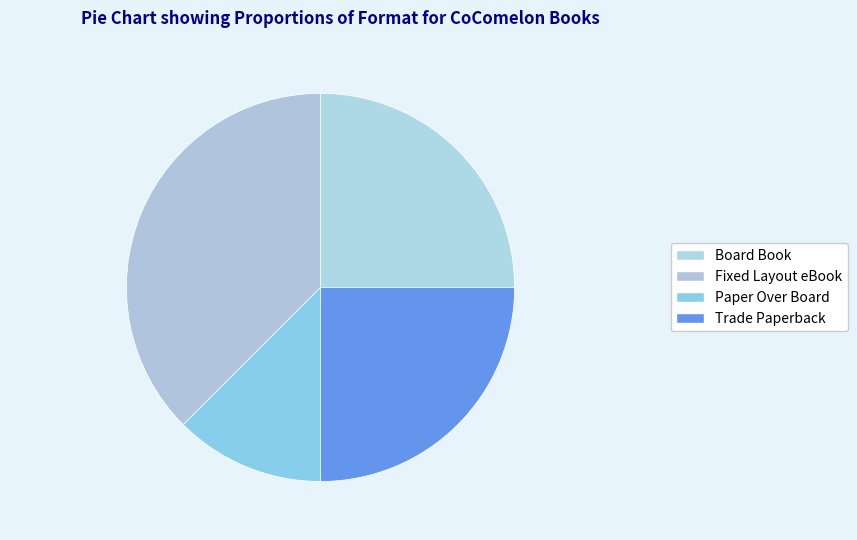

What percentage is NOT represented by Paper Over Board?

87.5%